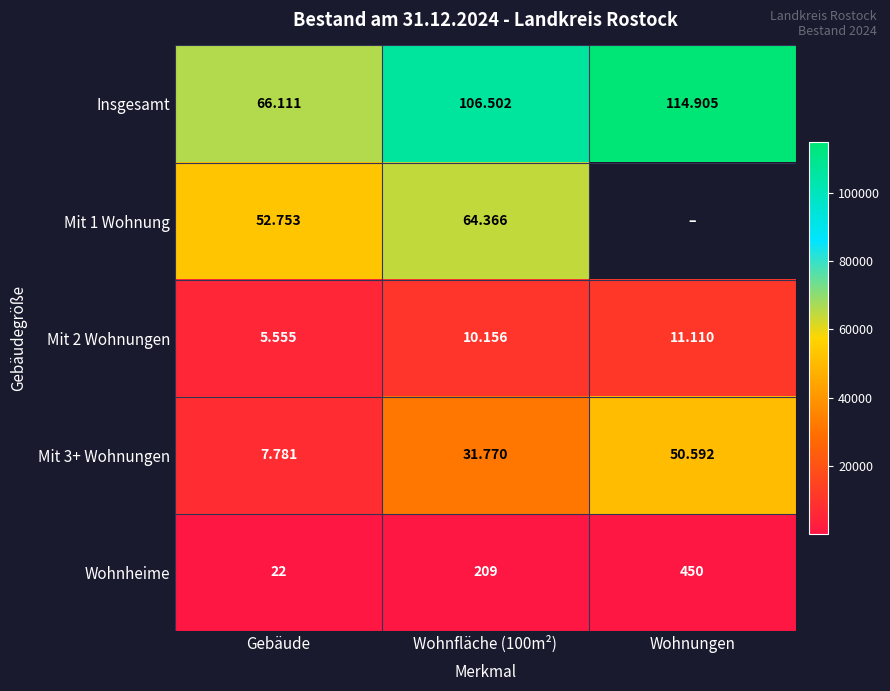

At which label does Mit 2 Wohnungen reach its peak?

Wohnungen